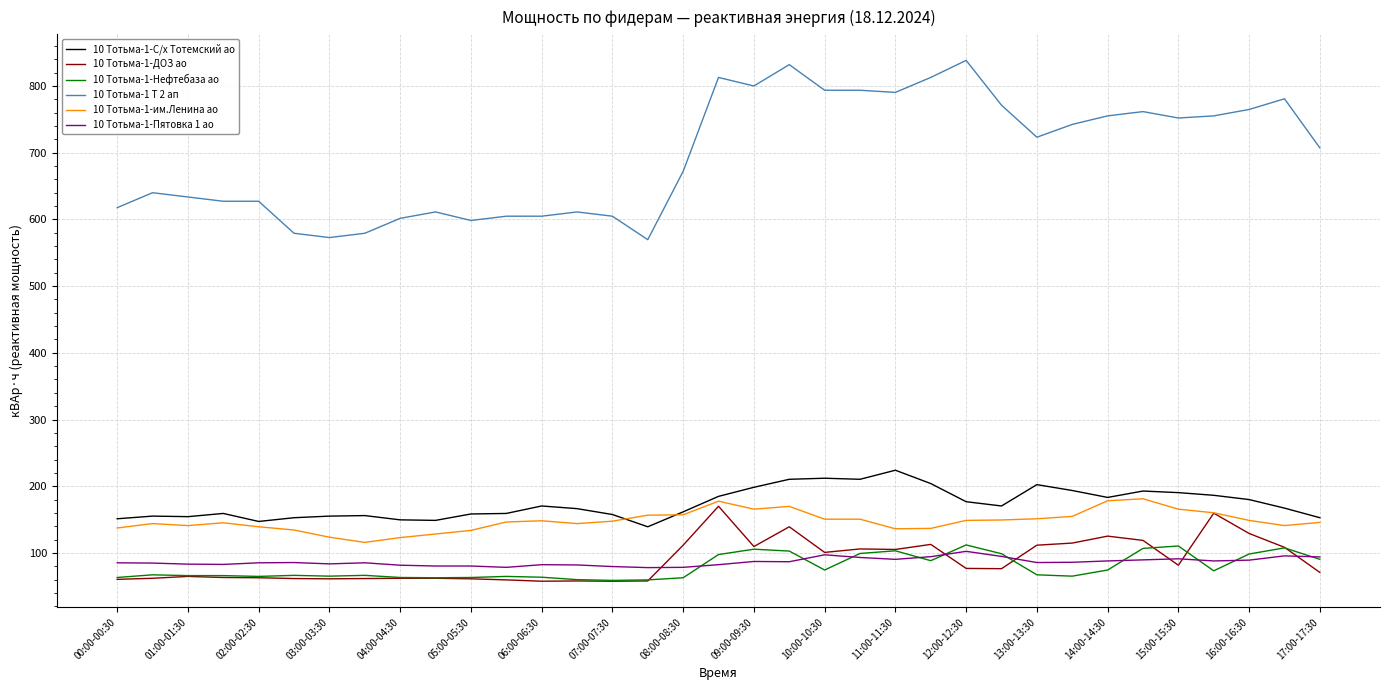

True or false: 10 Тотьма-1-ДОЗ ао has more than 1 interior local peaks.

True